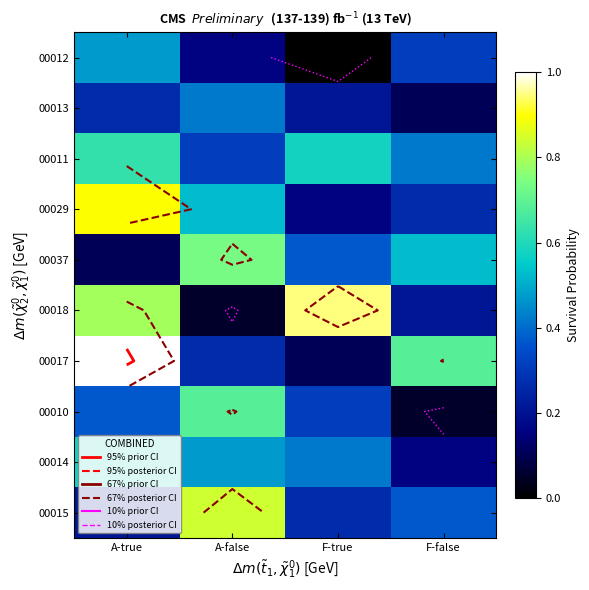

Which category has the lowest value in the 00018 series?

A-false